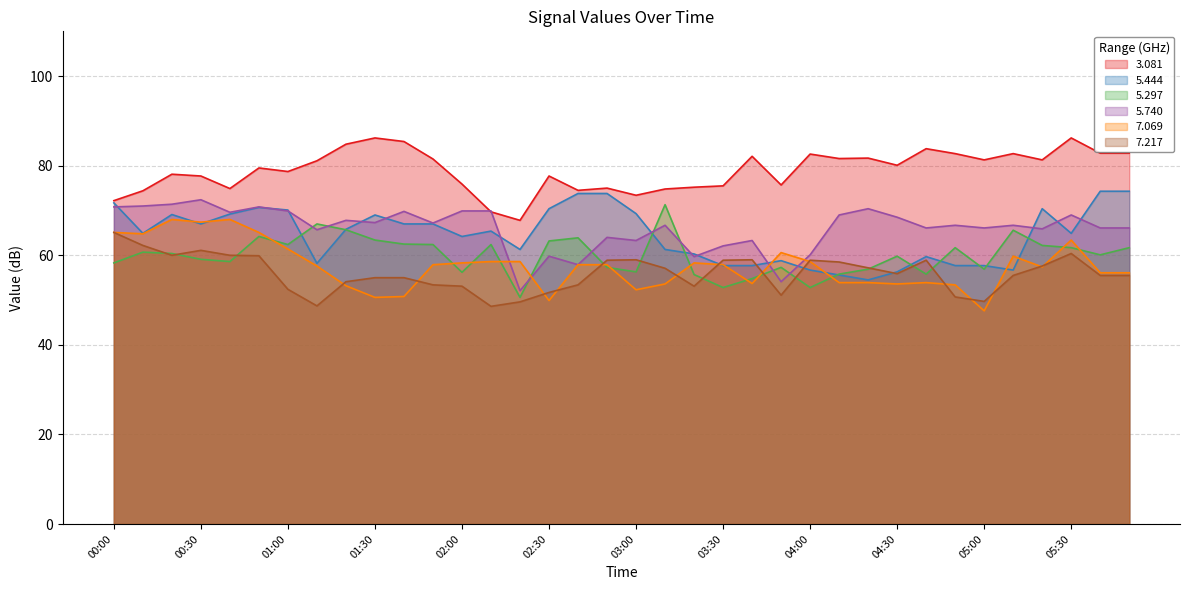

Does the chart have visible grid lines?

Yes